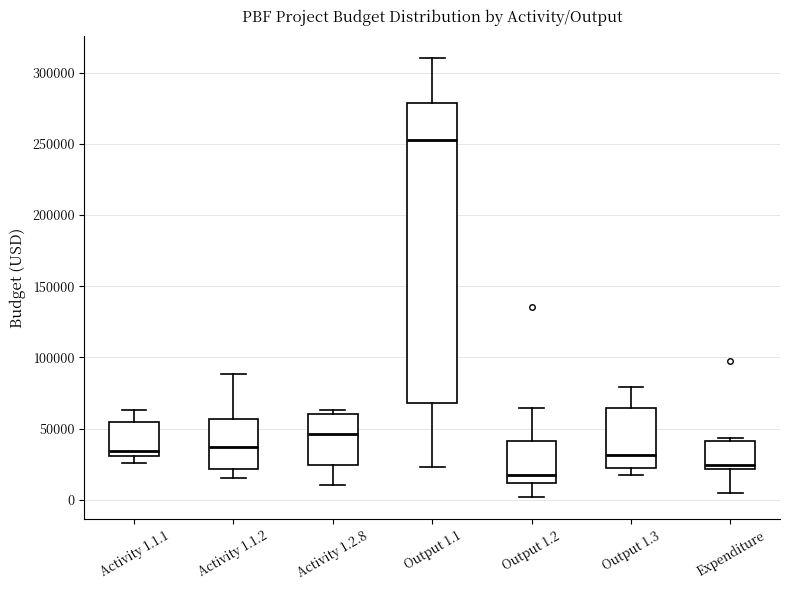

Reading left to right, read every box against the y-axis: the position of its median line, the range the box covers, and the ends of its whiskers. The values are not printed on the chart, so give them approximately, as read against the axis.

Activity 1.1.1: median 35000, box 30000 to 55000, whiskers 25000 to 65000
Activity 1.1.2: median 35000, box 20000 to 55000, whiskers 15000 to 90000
Activity 1.2.8: median 45000, box 25000 to 60000, whiskers 10000 to 65000
Output 1.1: median 250000, box 70000 to 280000, whiskers 25000 to 310000
Output 1.2: median 15000, box 10000 to 40000, whiskers 0 to 65000
Output 1.3: median 30000, box 20000 to 65000, whiskers 20000 (just below the box's lower edge) to 80000
Expenditure: median 25000, box 20000 to 40000, whiskers 5000 to 45000